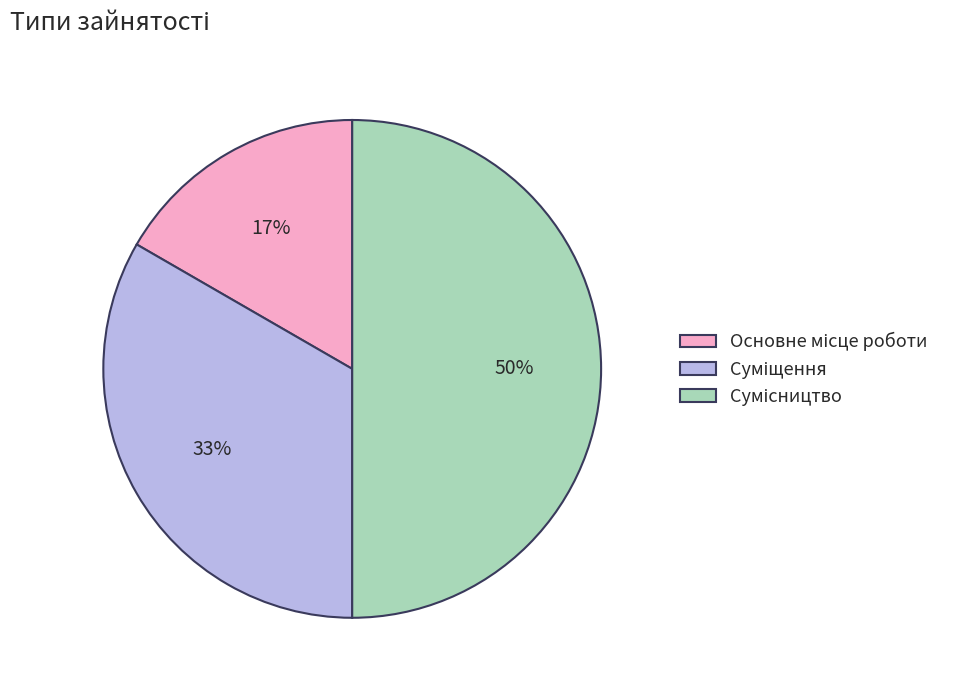

To the nearest percent, what is the difference between the largest and smallest slice percentages?

33%